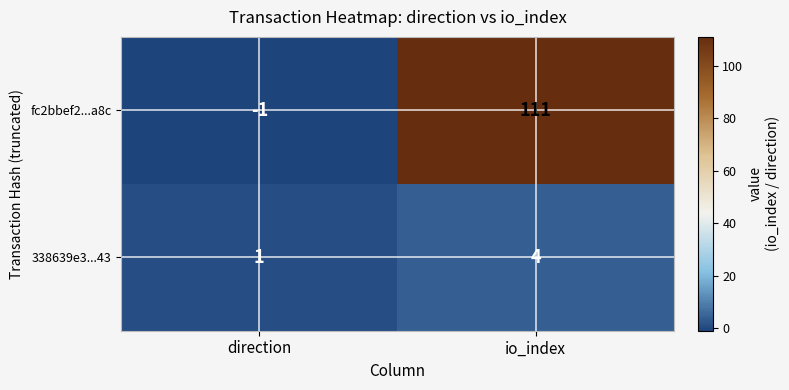

What is the sum of the 338639e3...43 values at io_index and direction?

5